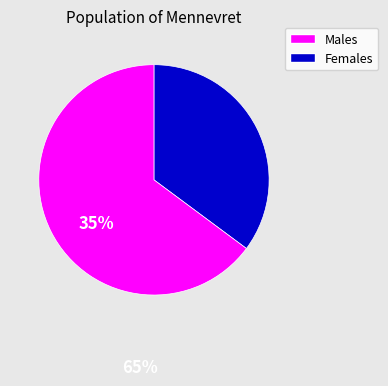

Is there a majority slice in this chart?

Yes